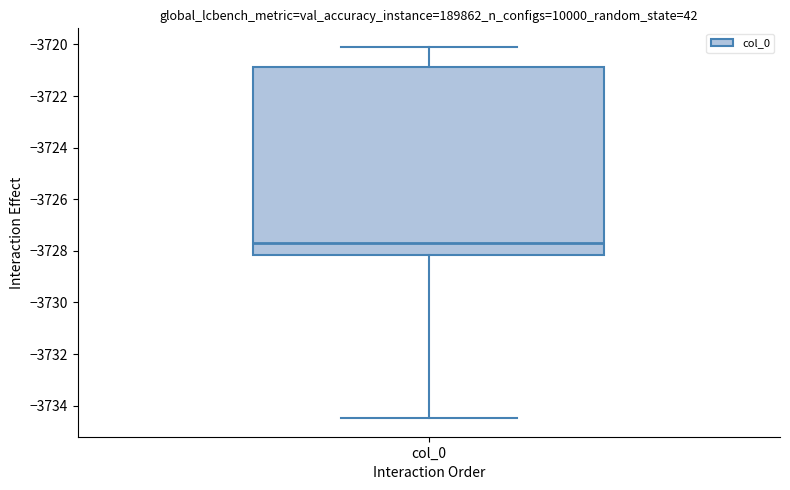

Transcribe this box plot: give where the median line is, the range the box spans, and where the two whiskers end, as read against the y-axis. The values are not printed on the chart, so give them approximately, as read against the axis.

median -3727.8, box -3728.2 to -3720.8, whiskers -3734.4 to -3720.0